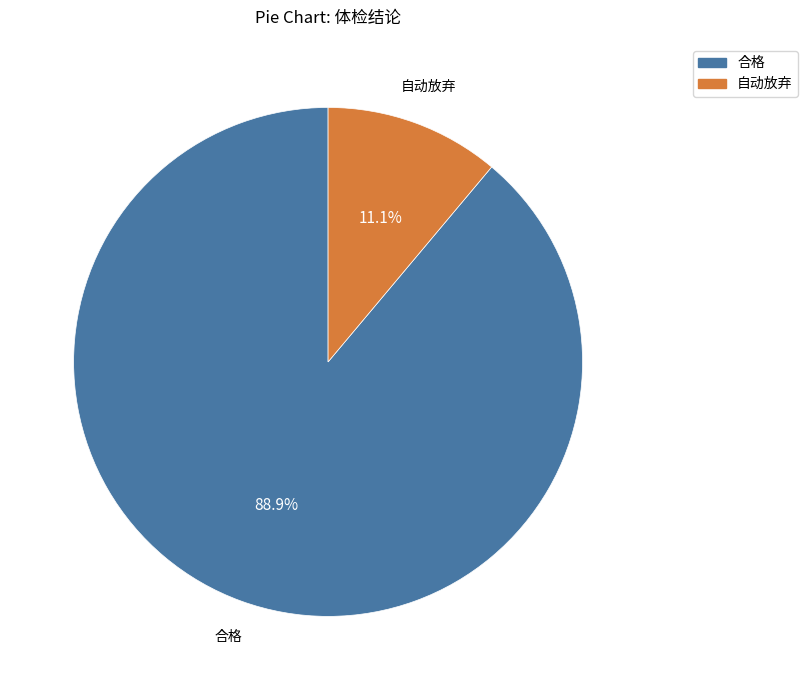

Is there a majority slice in this chart?

Yes